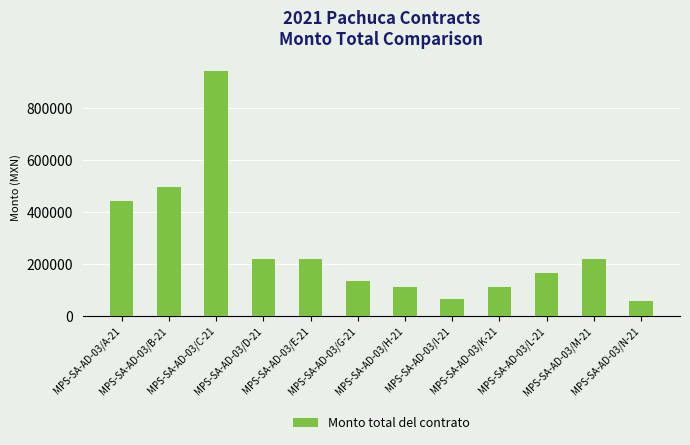

Are the bars grouped side by side (vs. stacked)?

No